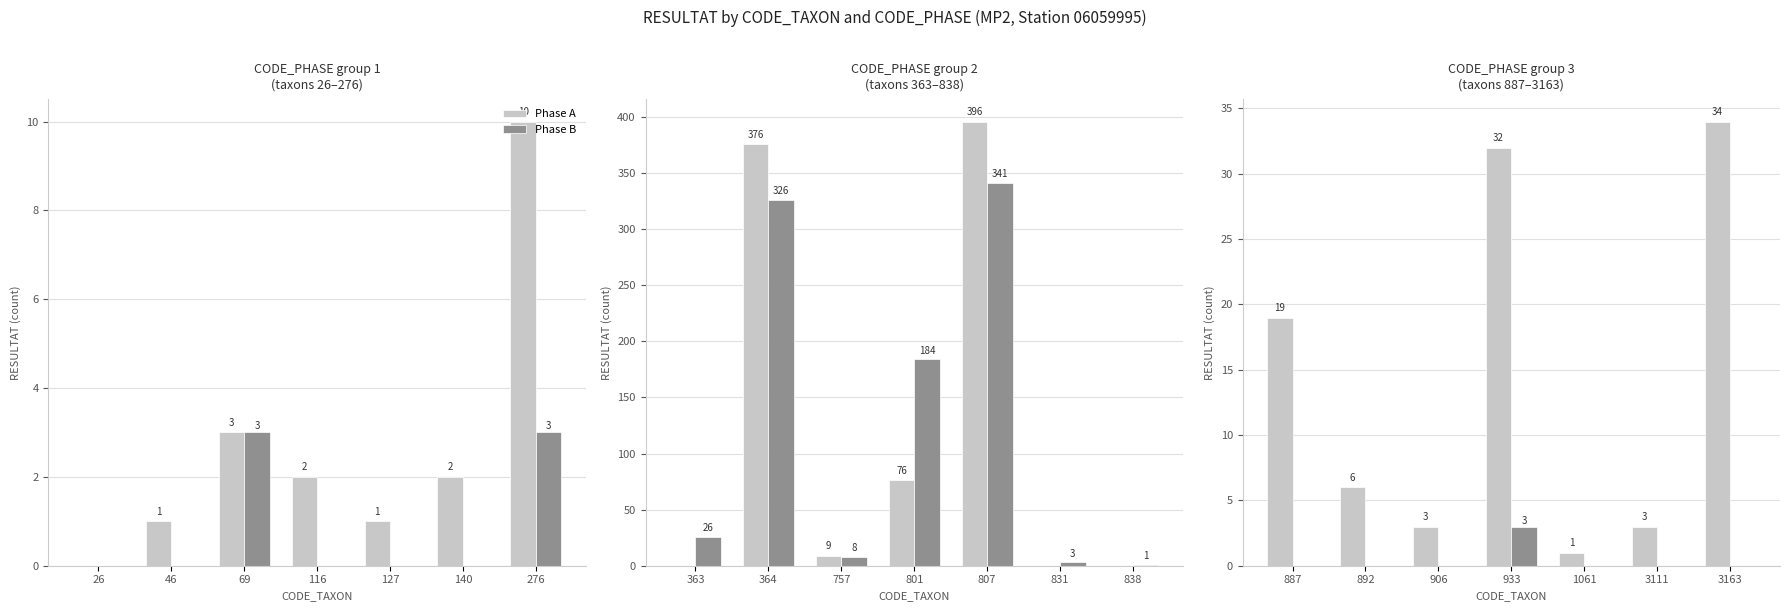

Are the bars horizontal?

No